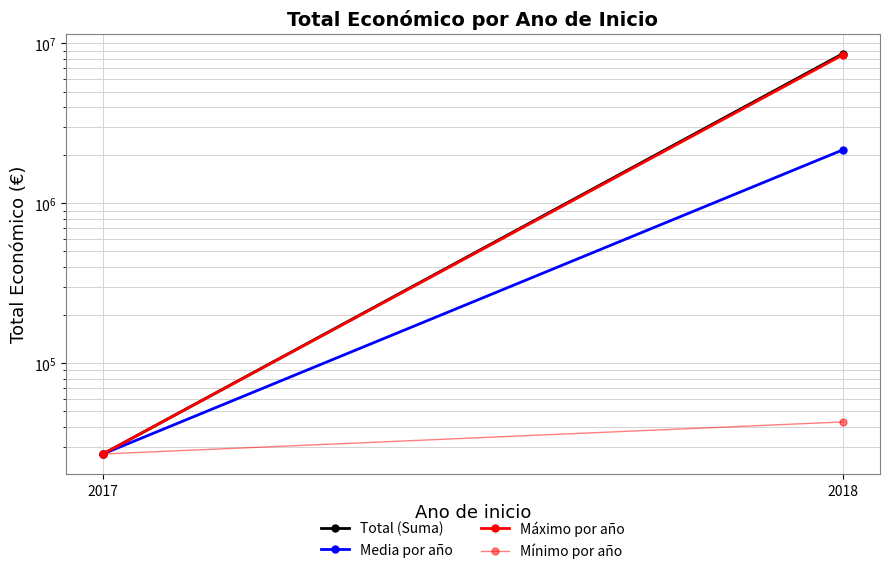

Rank the categories by Máximo por año value from lowest to highest.

2017, 2018